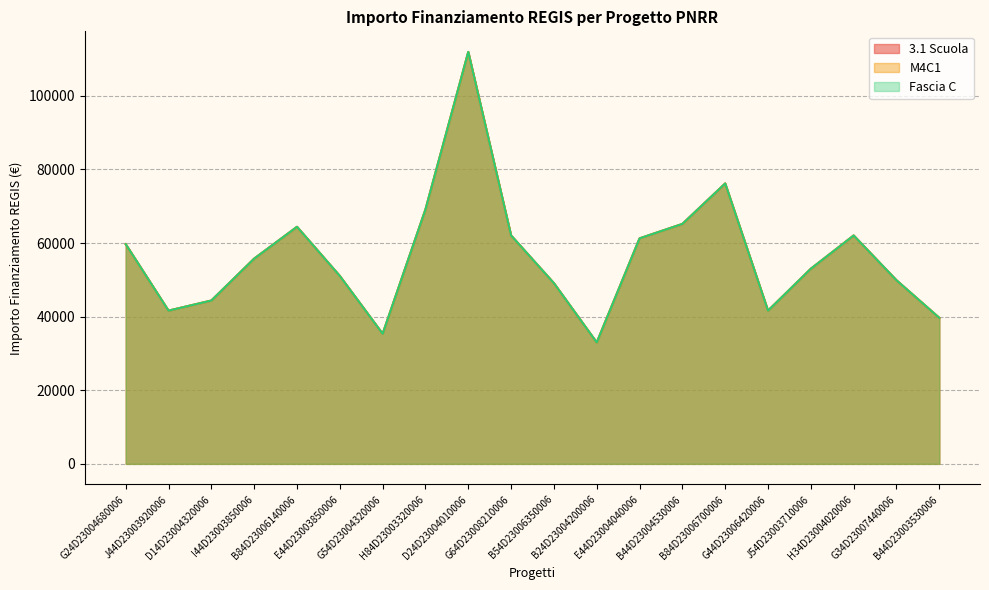

How many data points in Fascia C are less than 55778?

10